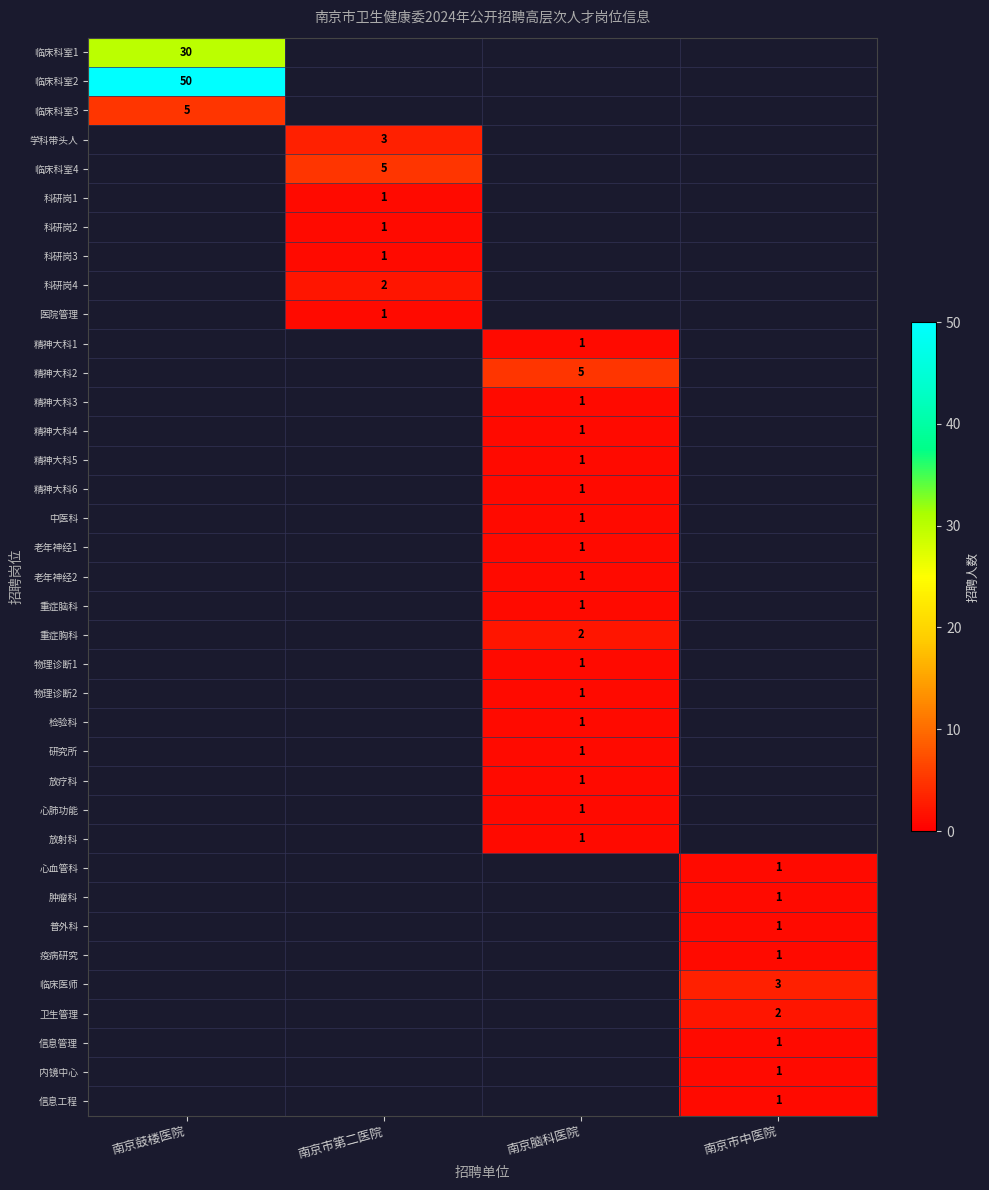

True or false: 临床科室3 has a value of 5 at 南京鼓楼医院.

True